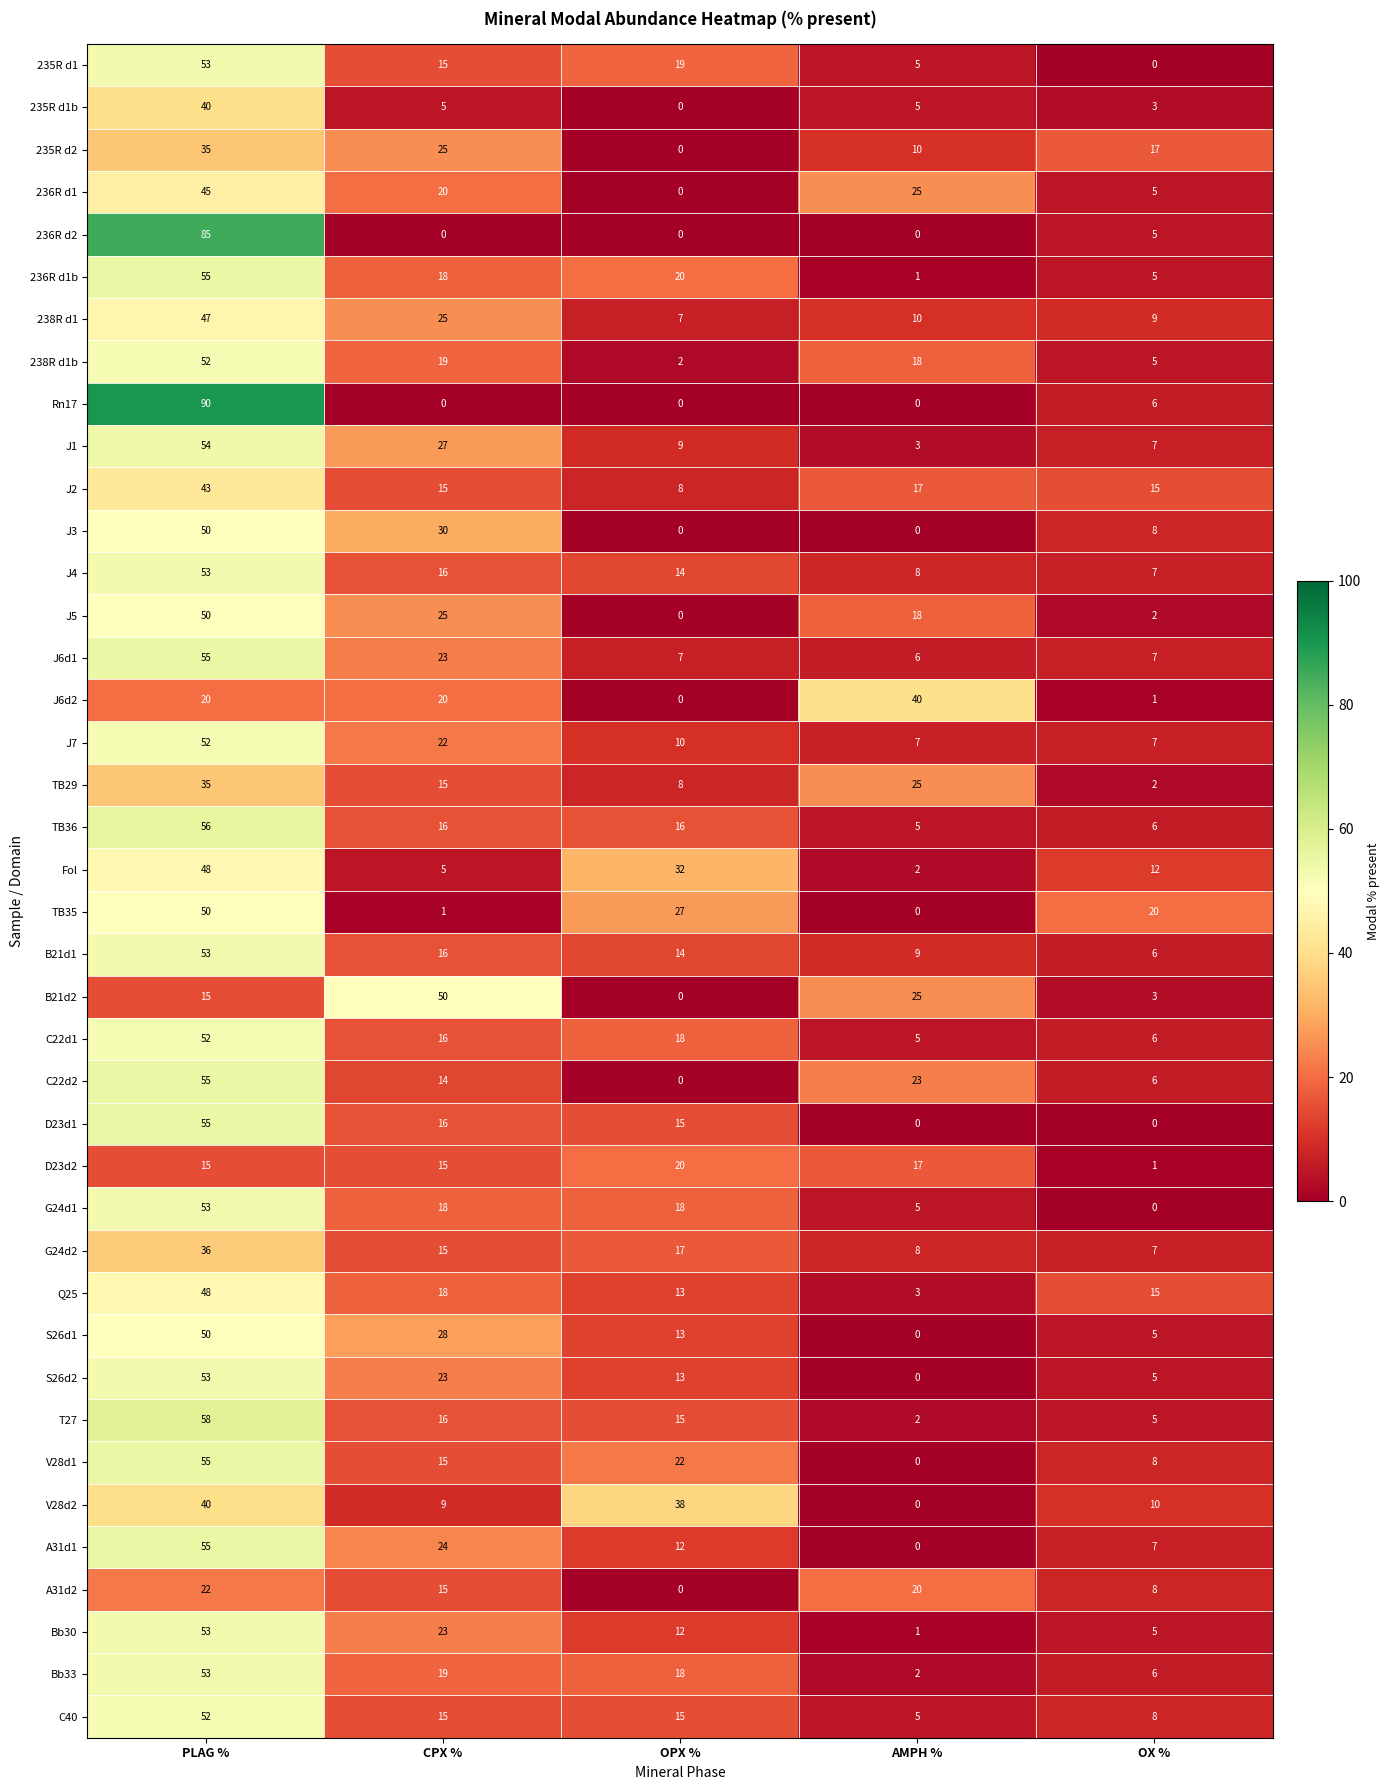

Count the number of categories in the chart.

5